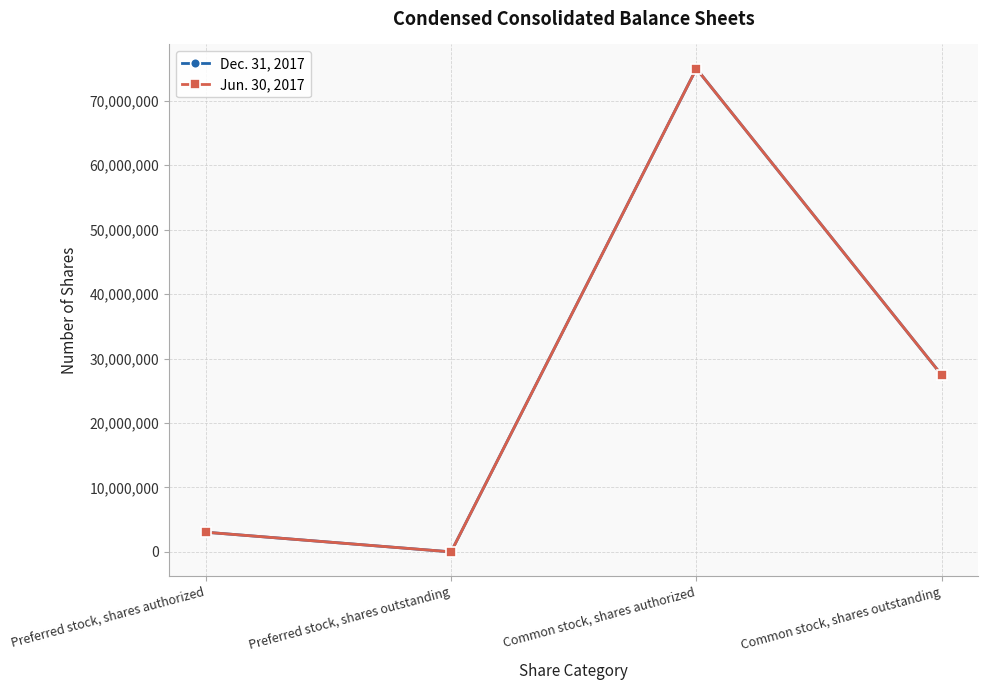

At which label does Dec. 31, 2017 reach its minimum?

Preferred stock, shares outstanding